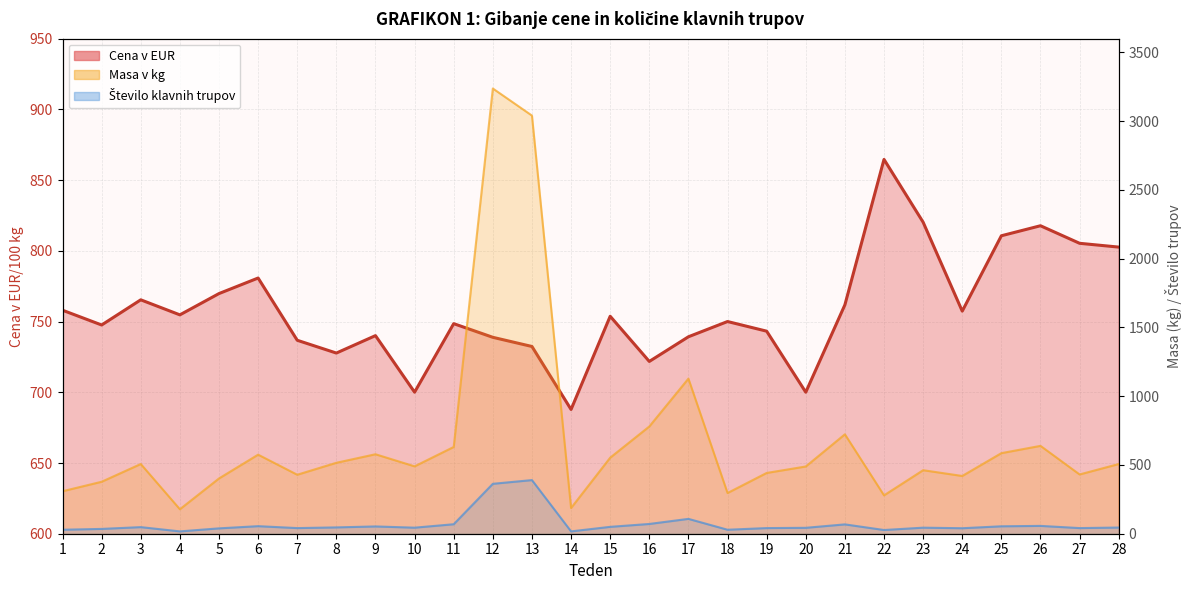

At which label does Število klavnih trupov reach its minimum?

4